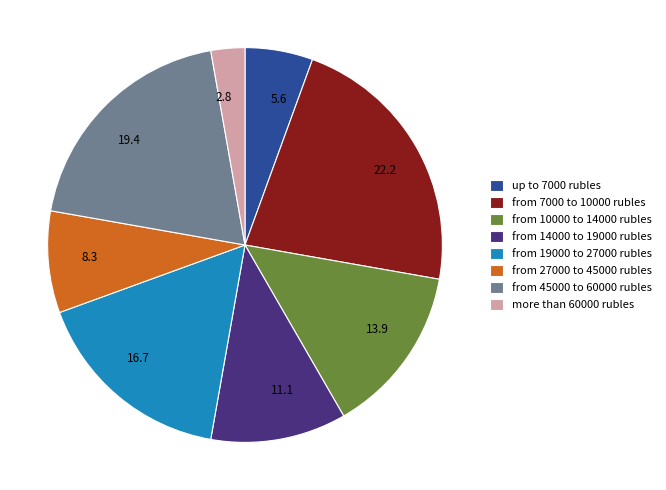

Does any single category account for the majority?

No